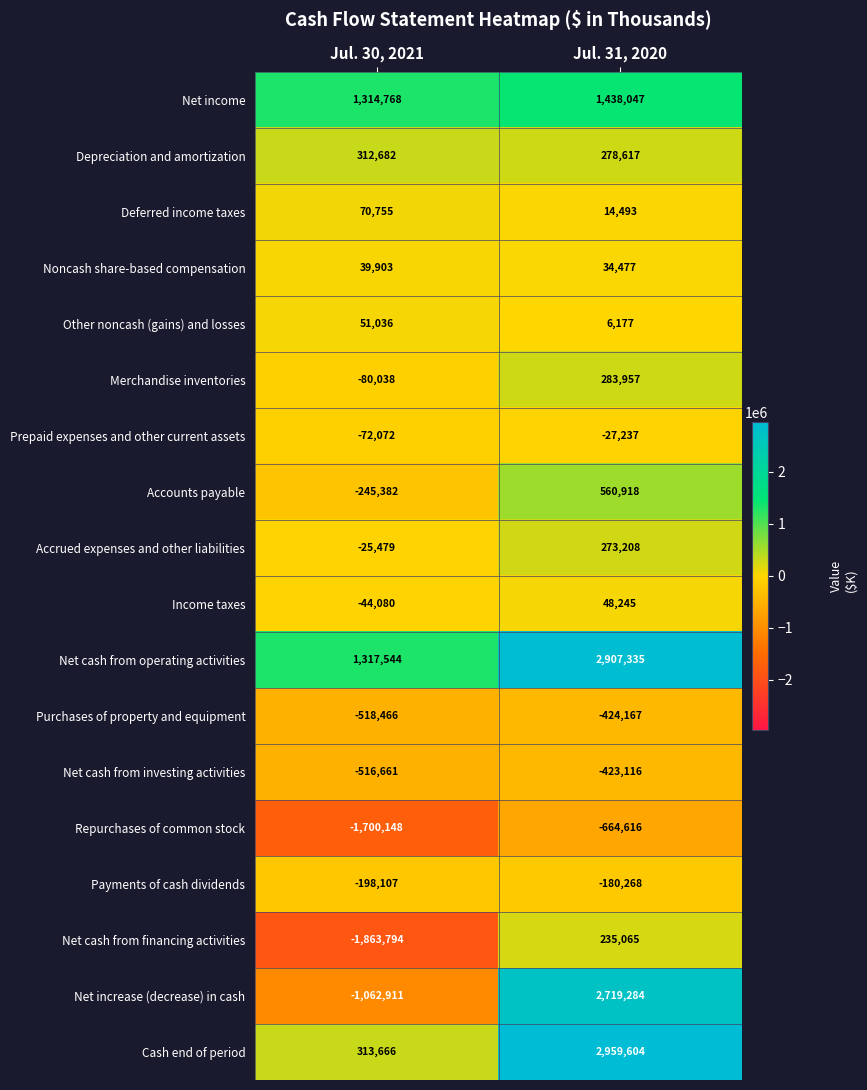

What is the sum of all Accrued expenses and other liabilities values?

247729